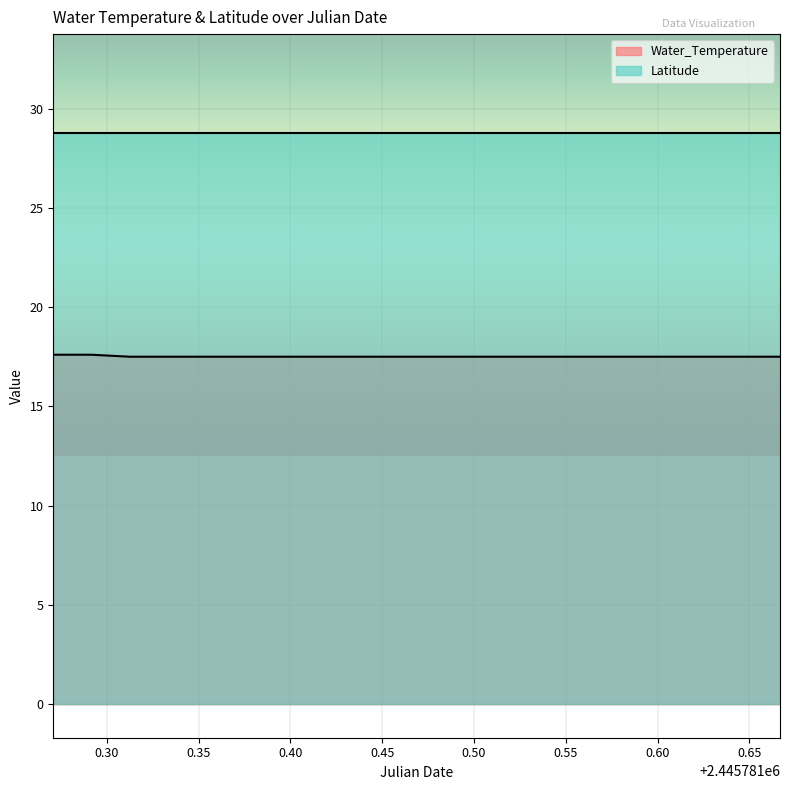

What is the value of the 20th point from the left?

17.6